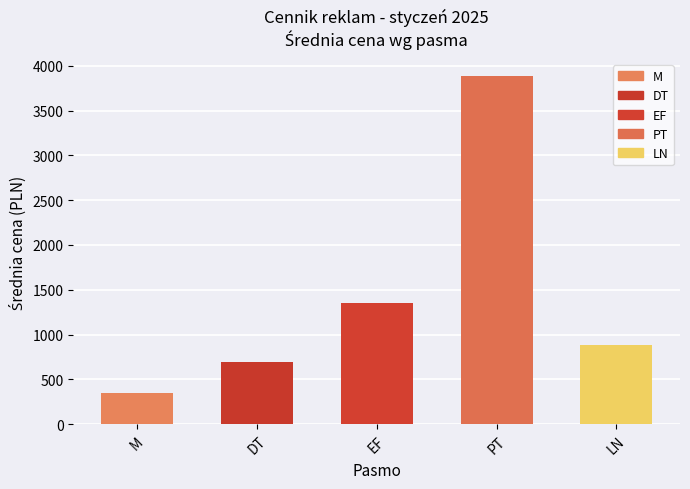

How many bars are there in total?

5